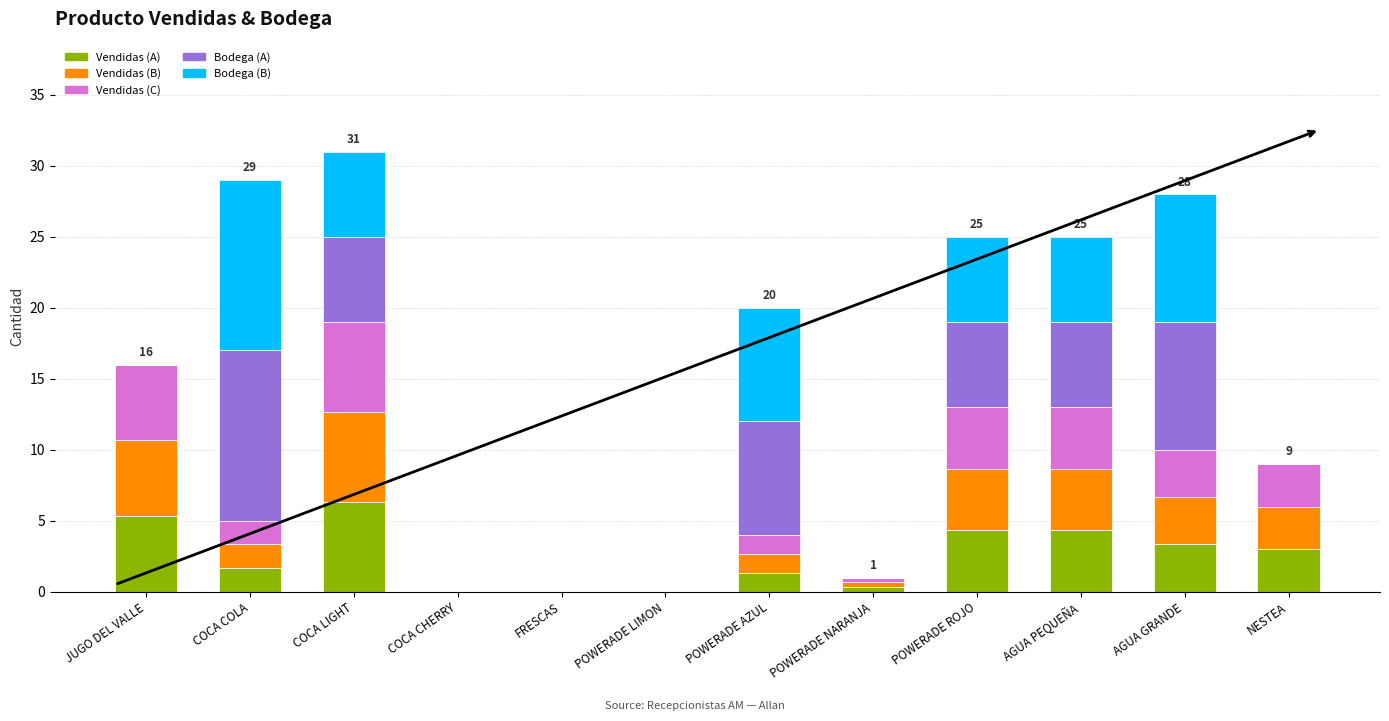

What is the total value across all series at POWERADE ROJO?

25.0